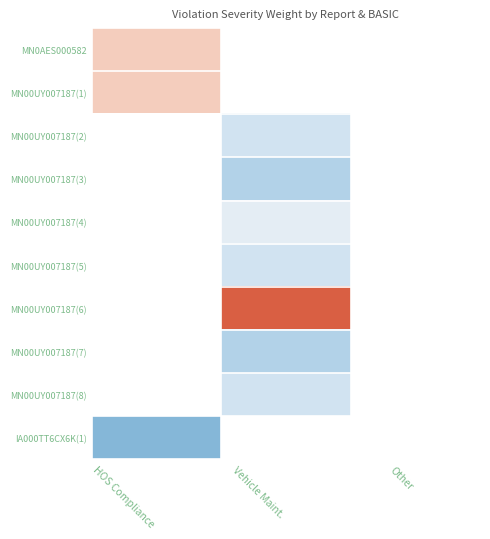

At which label does MN0AES000582 reach its minimum?

HOS Compliance